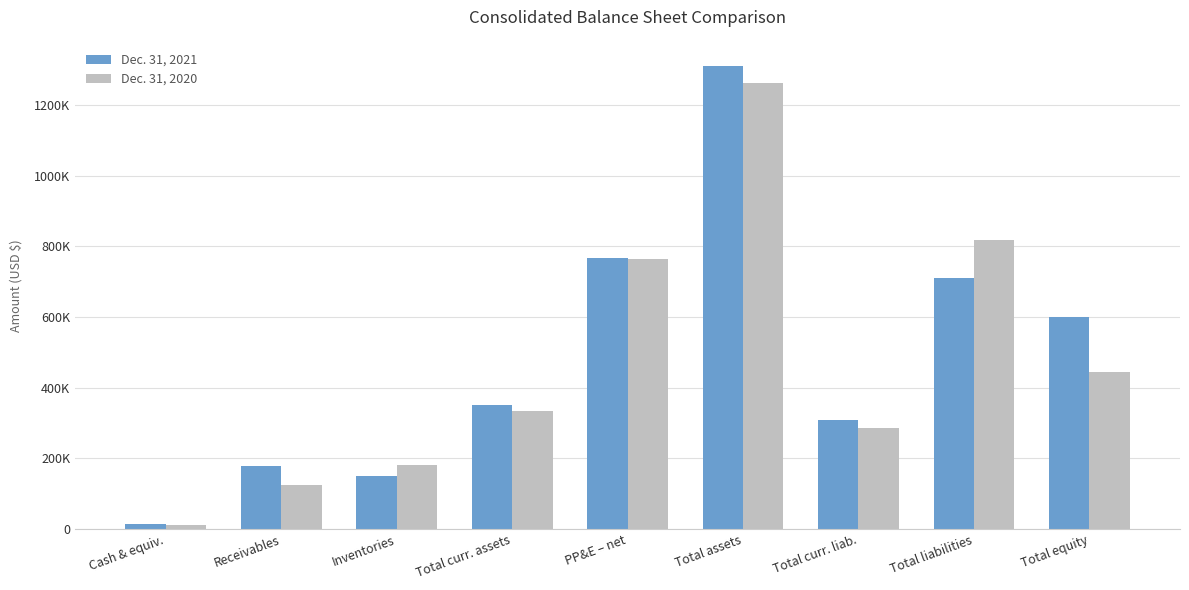

What are all the series names shown in the legend?

Dec. 31, 2021, Dec. 31, 2020